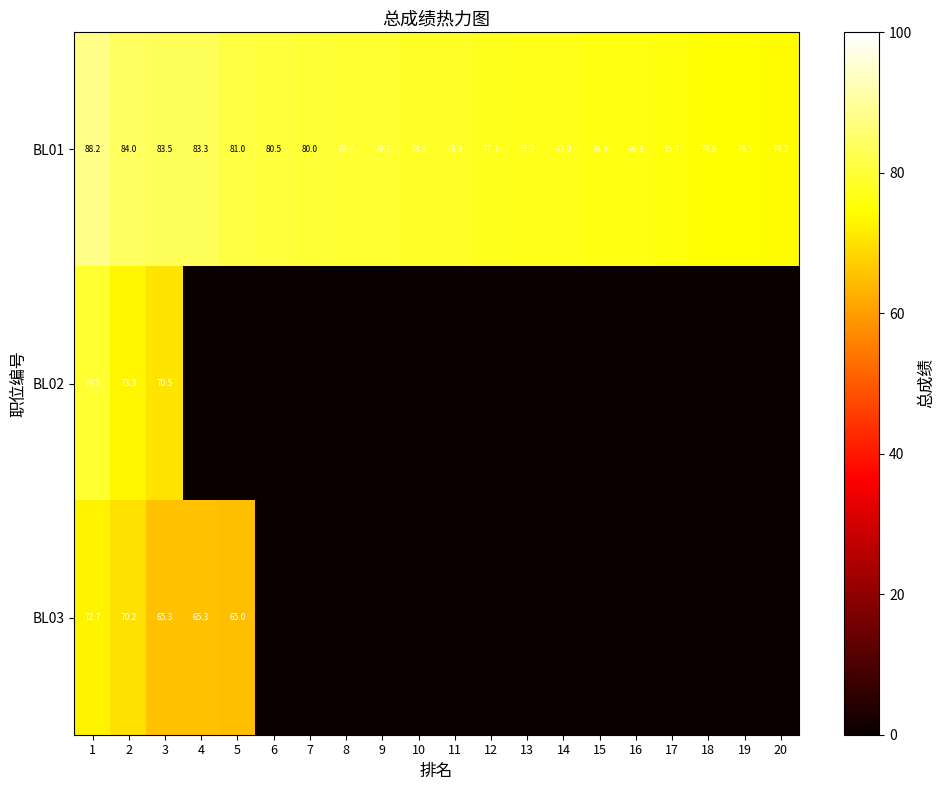

True or false: BL01 has a value of 77.2 at 13.

True